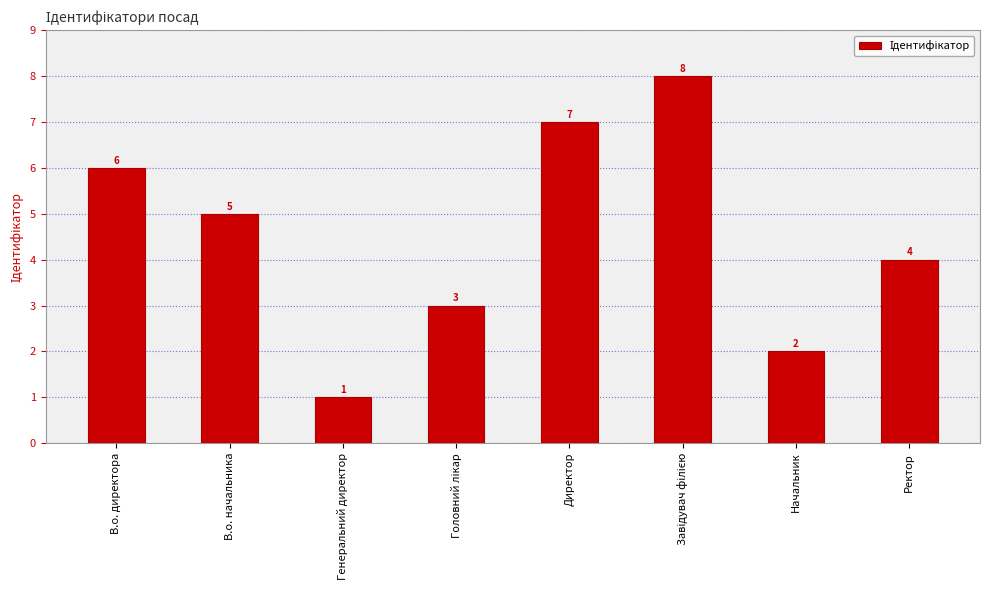

What is the value of the 6th bar from the left?

8